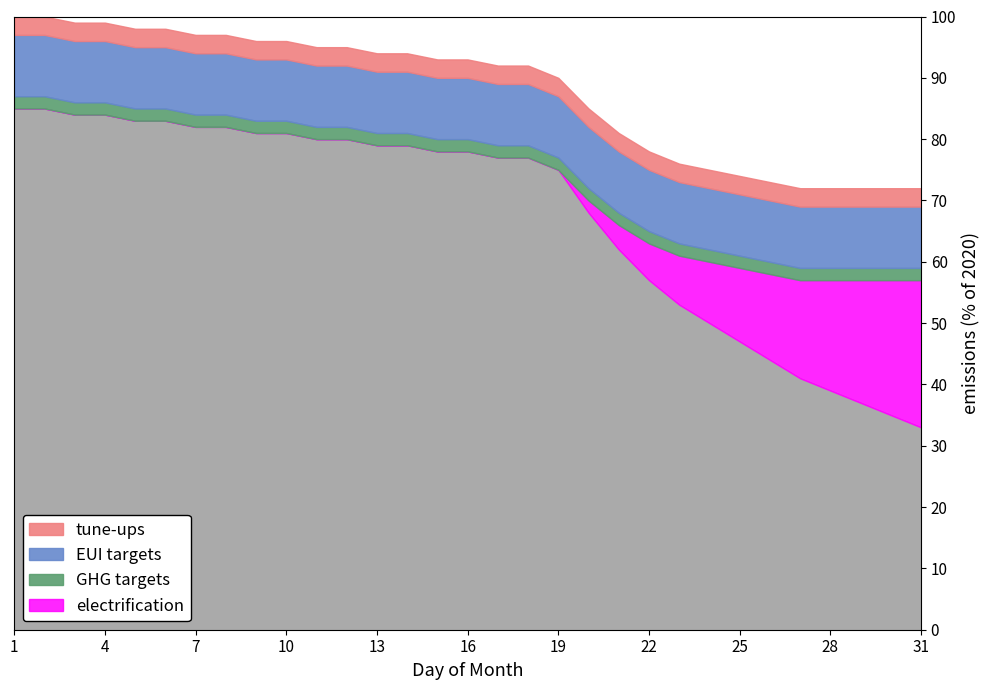

Does the chart have visible grid lines?

No